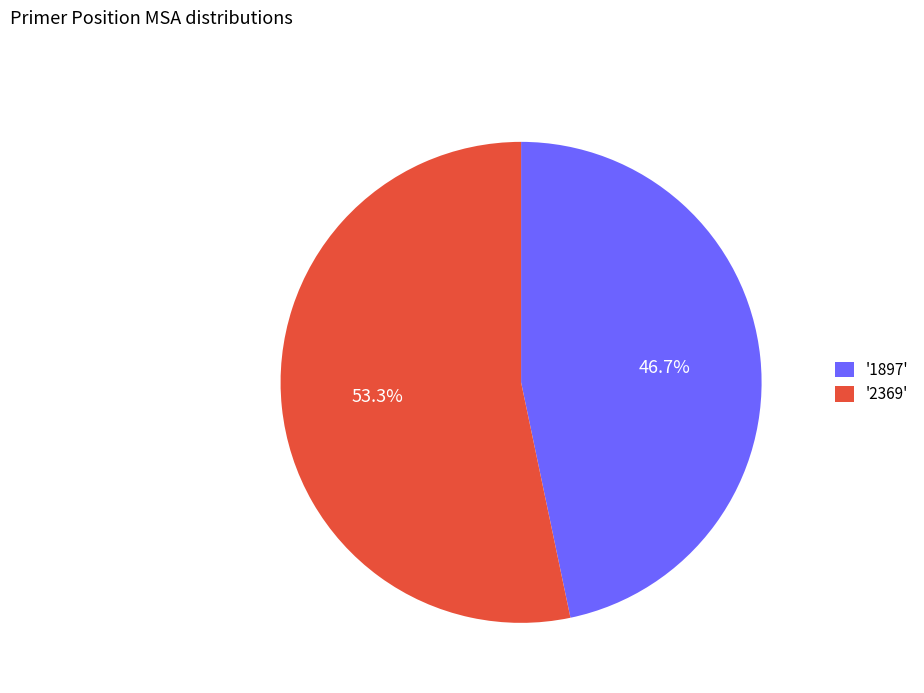

Do '1897' and '2369' together represent more than half of the pie?

Yes